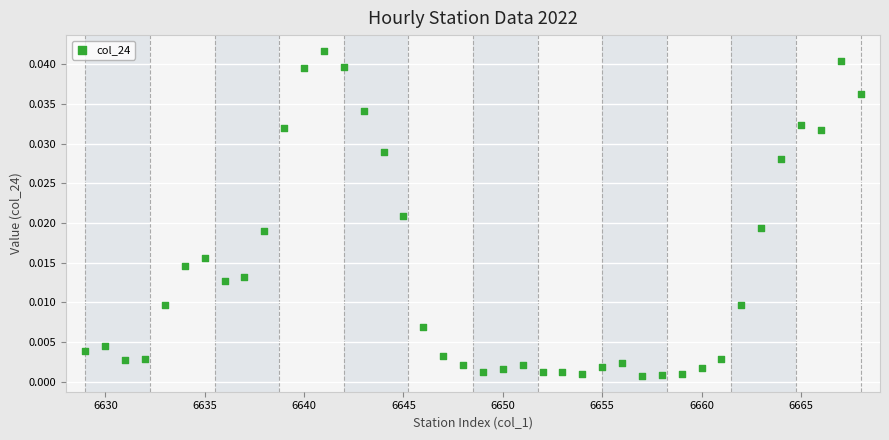

What is the range of X values (max minus min)?

39.0